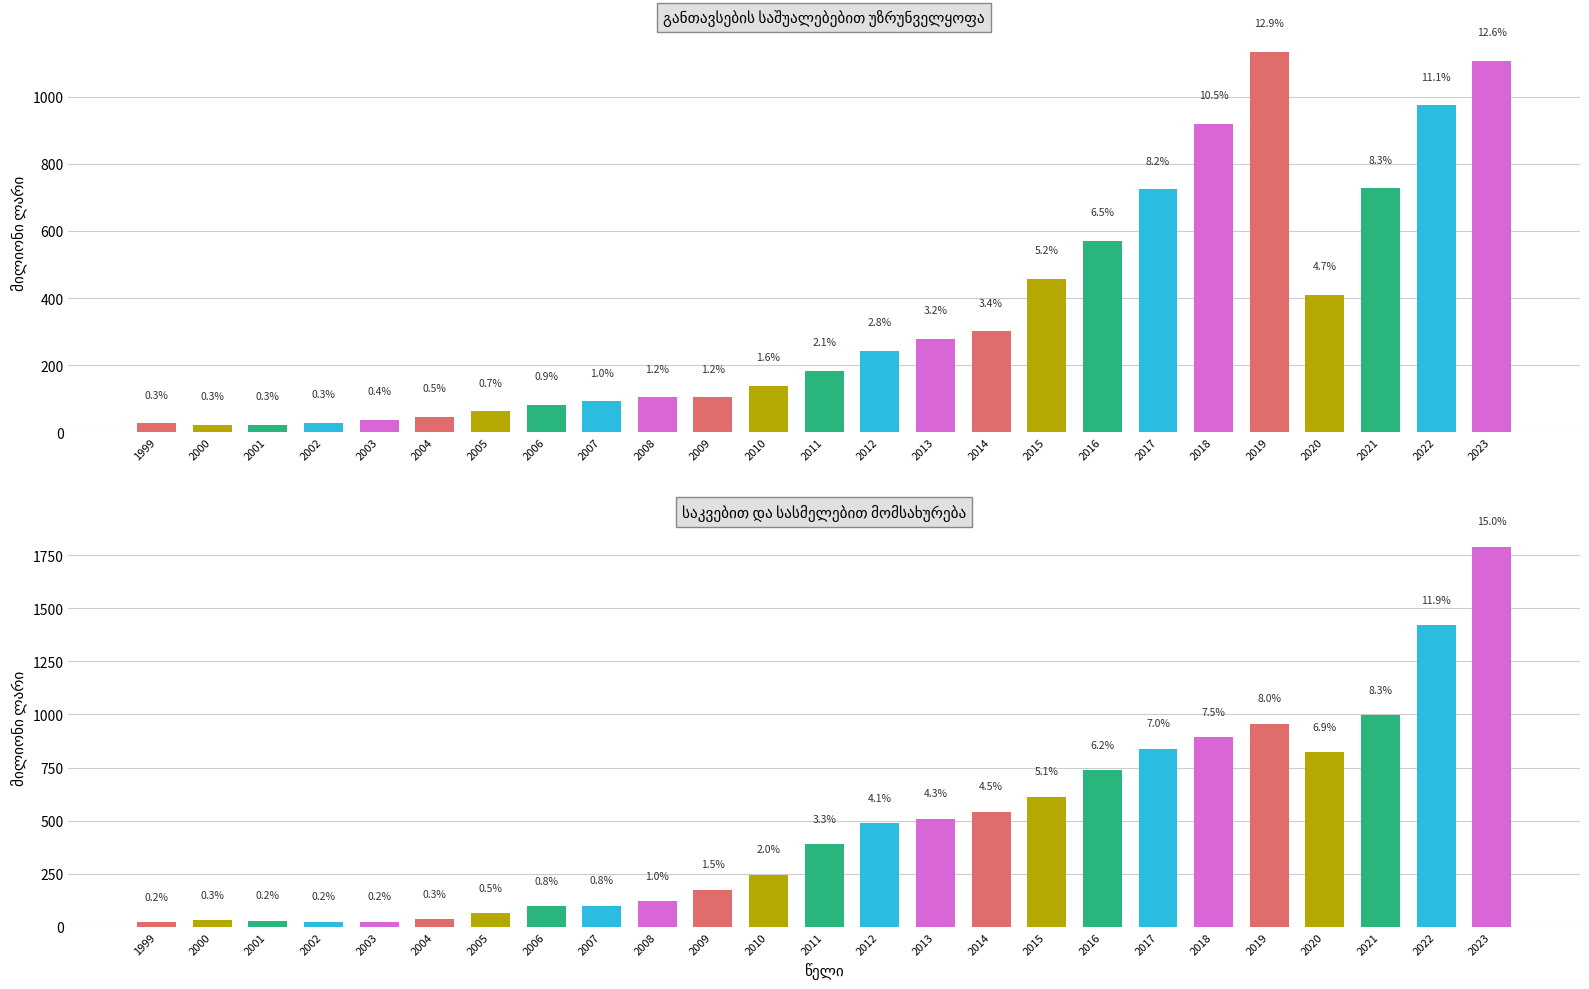

True or false: საკვებით და სასმელებით მომსახურება has a value of 1419.8 at 2022.

True